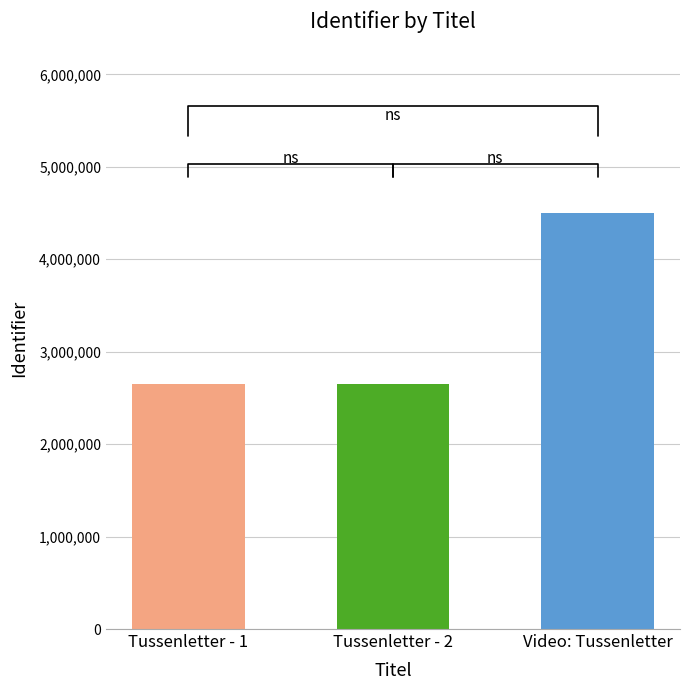

Are the bars horizontal?

No